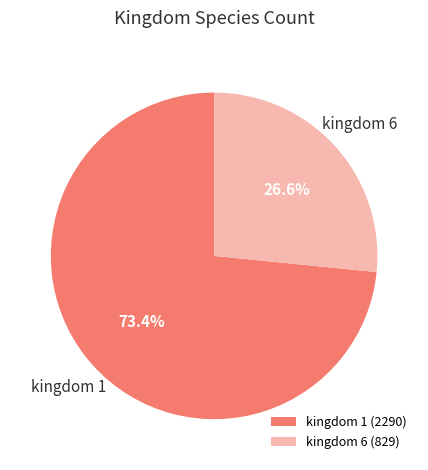

How many slices are in this pie chart?

2